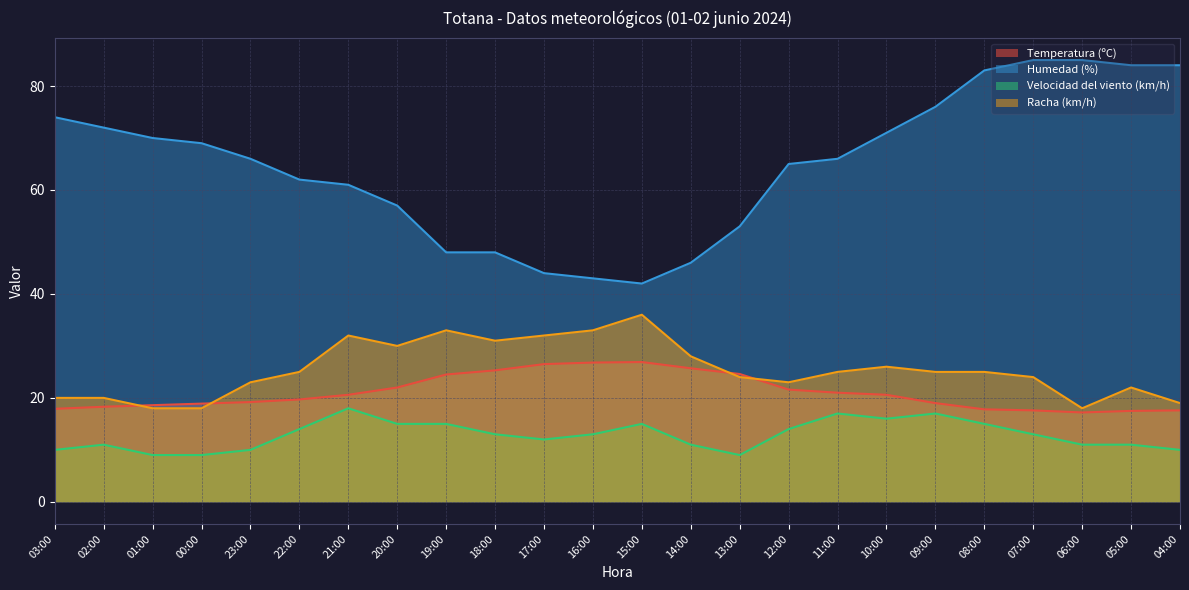

Where is the first local maximum for Racha (km/h)?

21:00